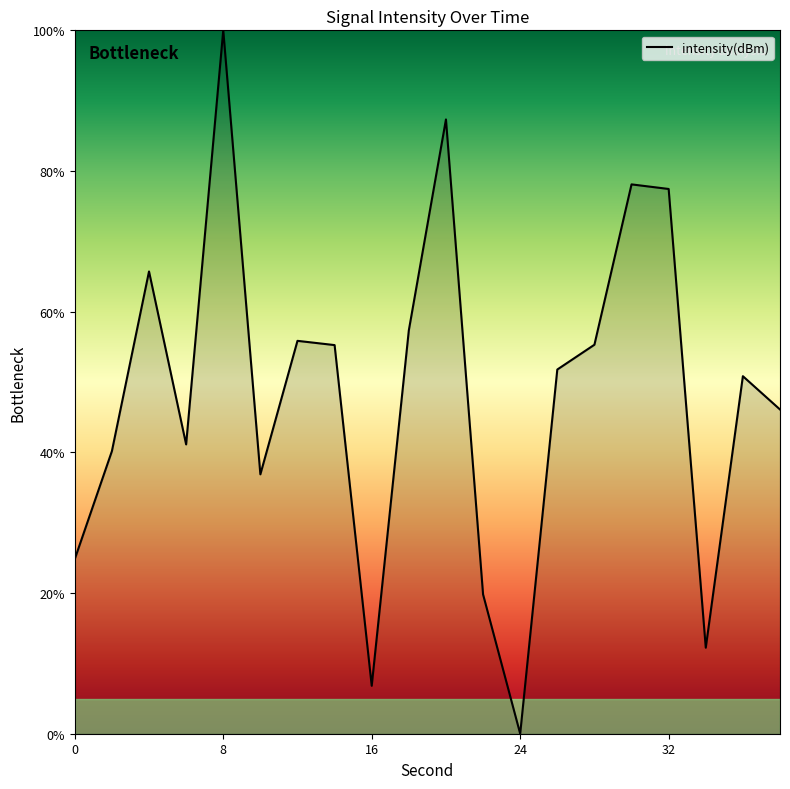

What is the maximum value shown in the chart?

100.0